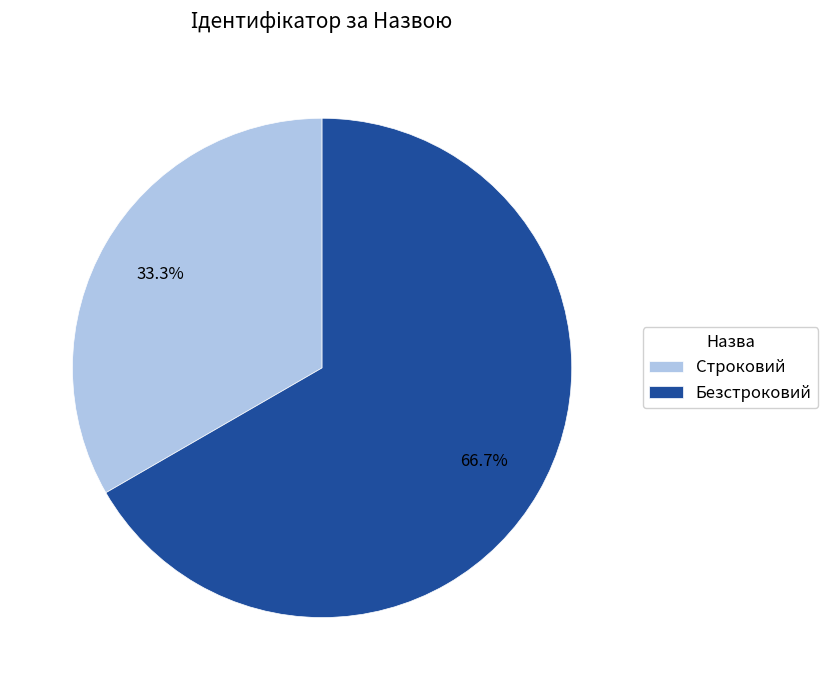

To the nearest percent, what is the difference between the largest and smallest slice percentages?

33%